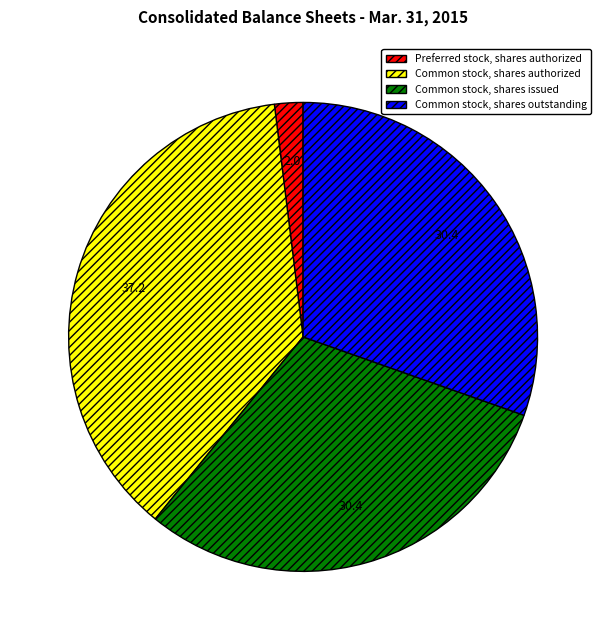

Does Preferred stock, shares authorized represent more than half of the total?

No